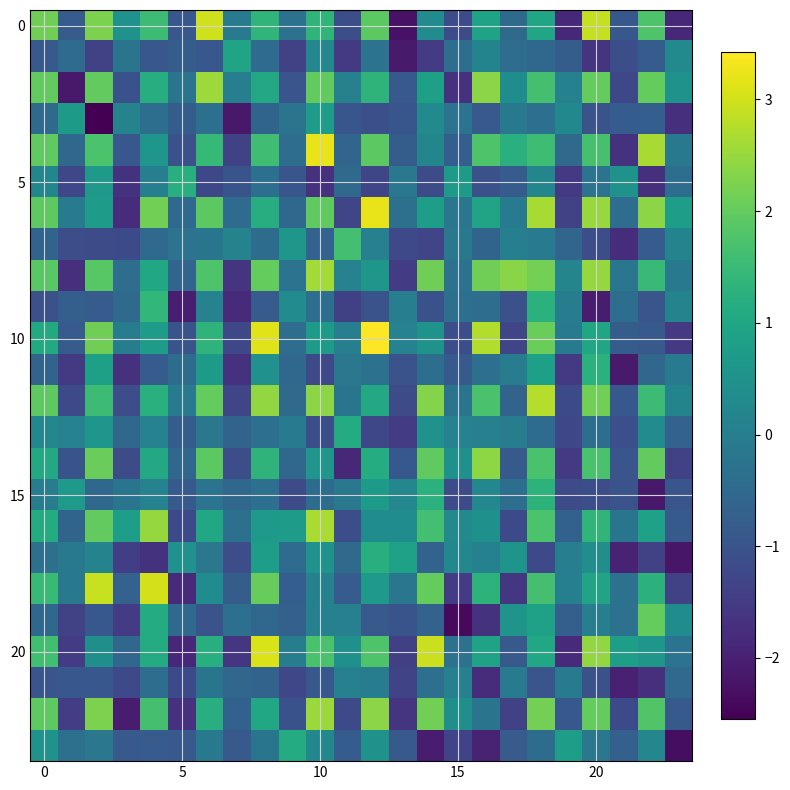

At how many categories does at least one series exceed 0?

24